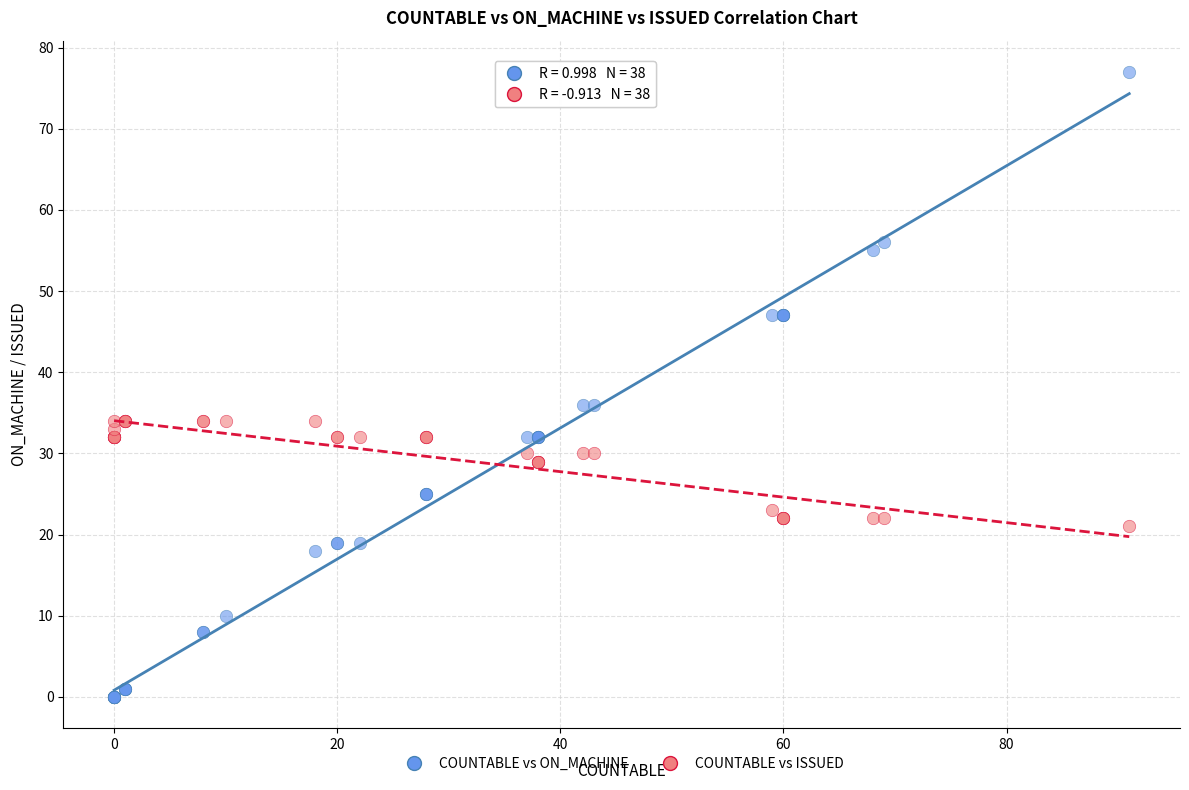

Which series contains the highest Y value?

COUNTABLE vs ON_MACHINE